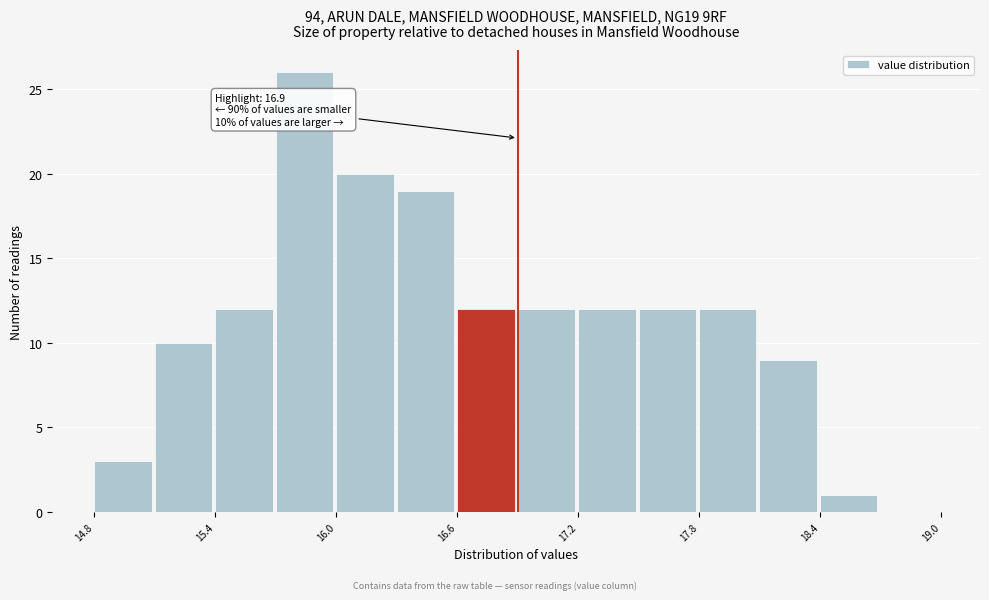

Read against the x-axis, roughly where is the centre of the tallest bar?

15.8